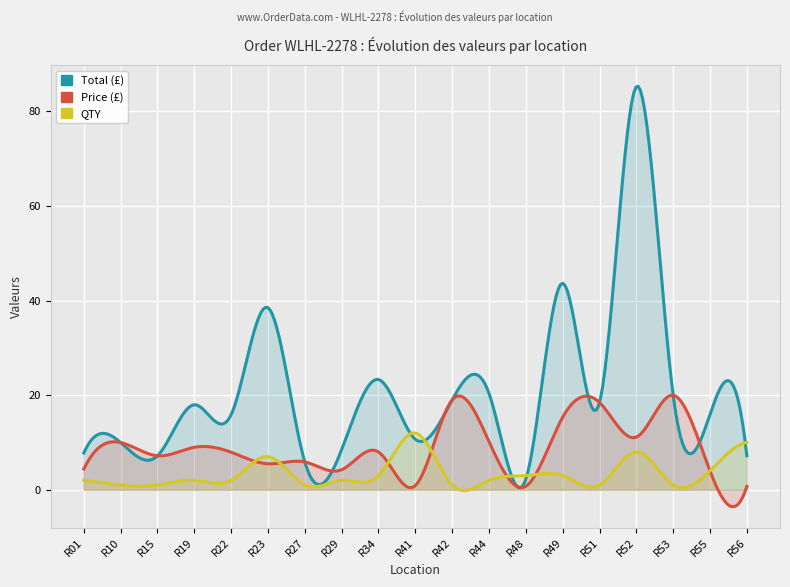

What is the difference between the maximum and minimum values in the QTY series?

11.0